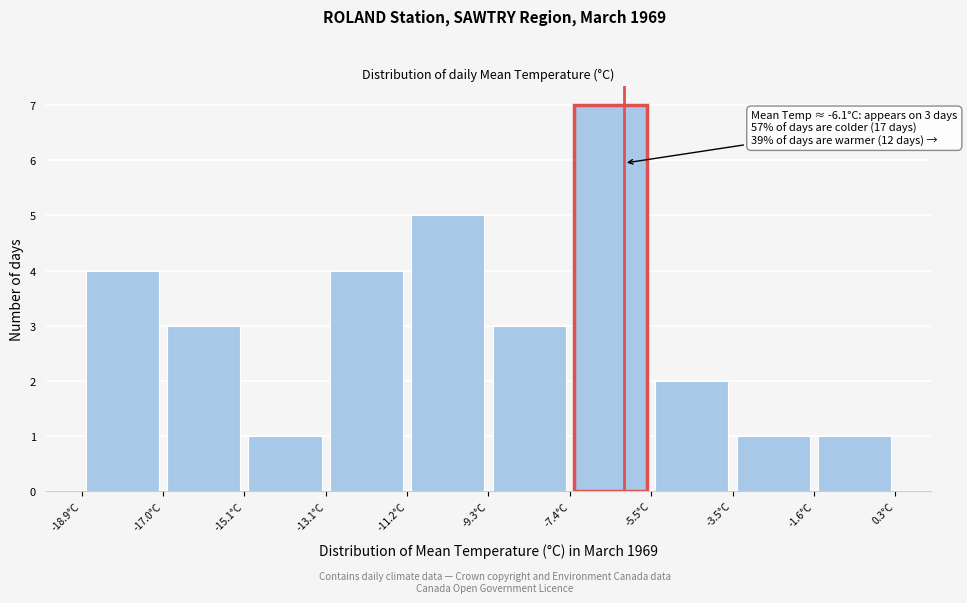

Which range on the x-axis has the tallest bar?

-7.38 to -5.46